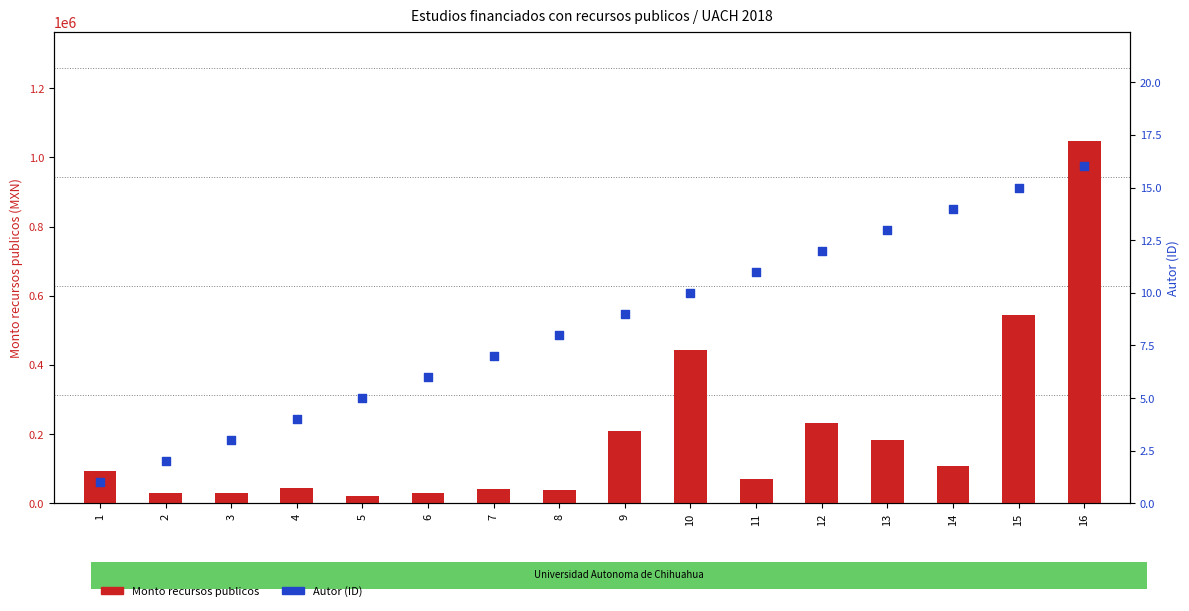

Is the value of Monto recursos publicos at 5 greater than the value of Autor (ID) at 2?

Yes